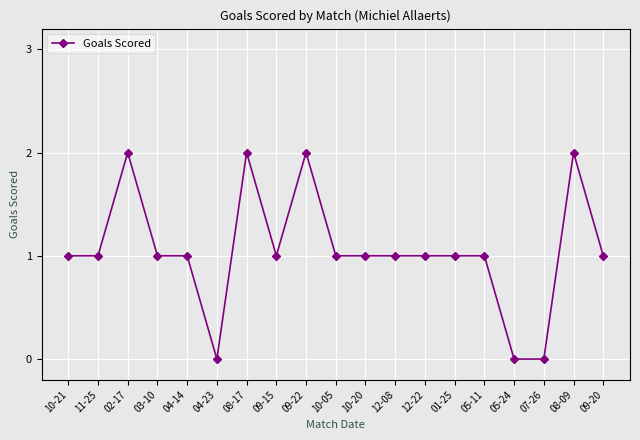

What is the label of the 9th point from the right?

10-20